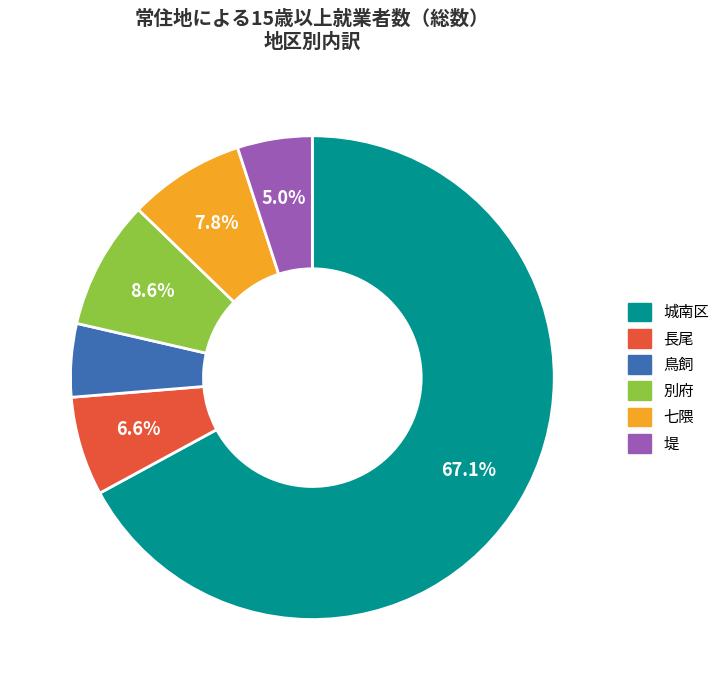

Which slice is the largest?

城南区